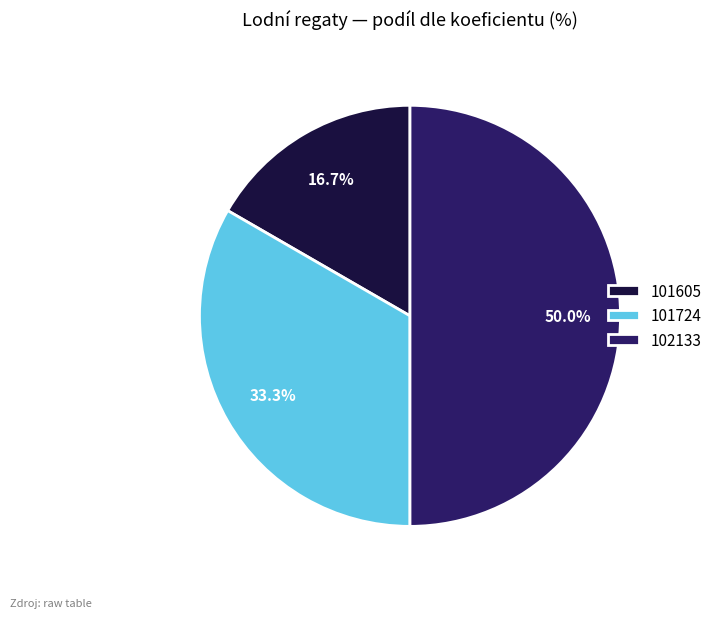

Rank the categories by value from highest to lowest.

102133, 101724, 101605